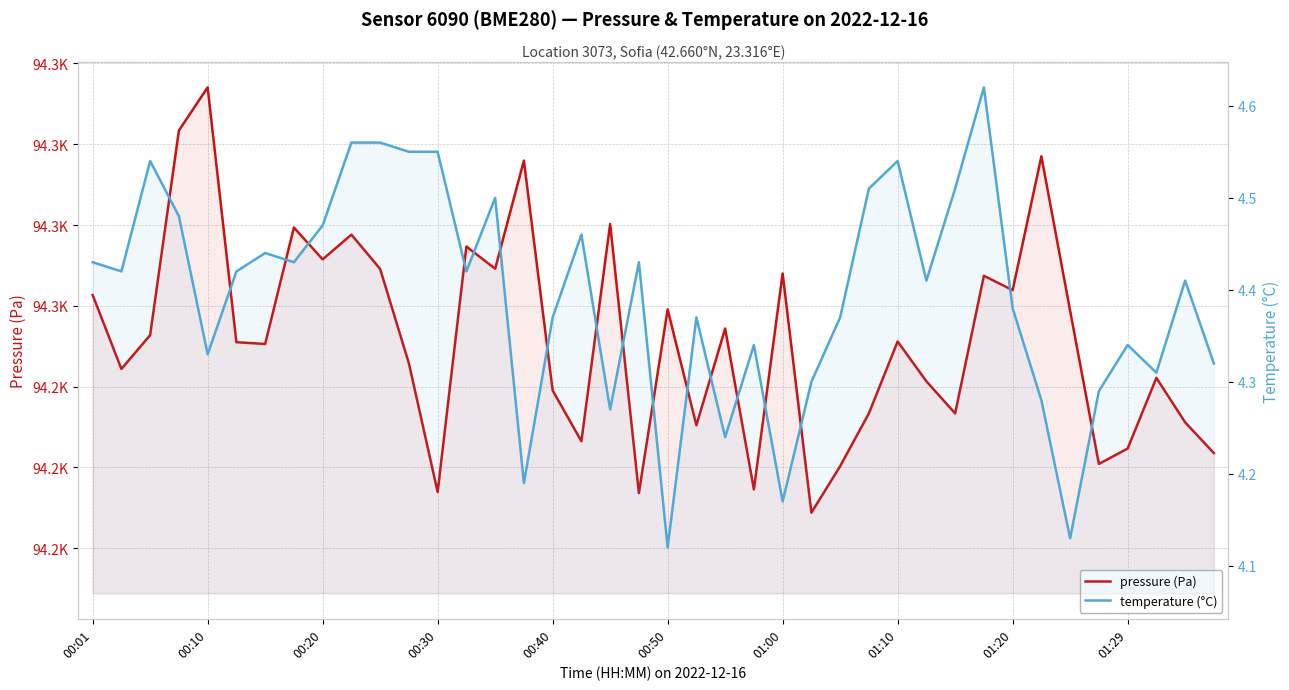

How many interior local valleys does the pressure (Pa) series have?

13